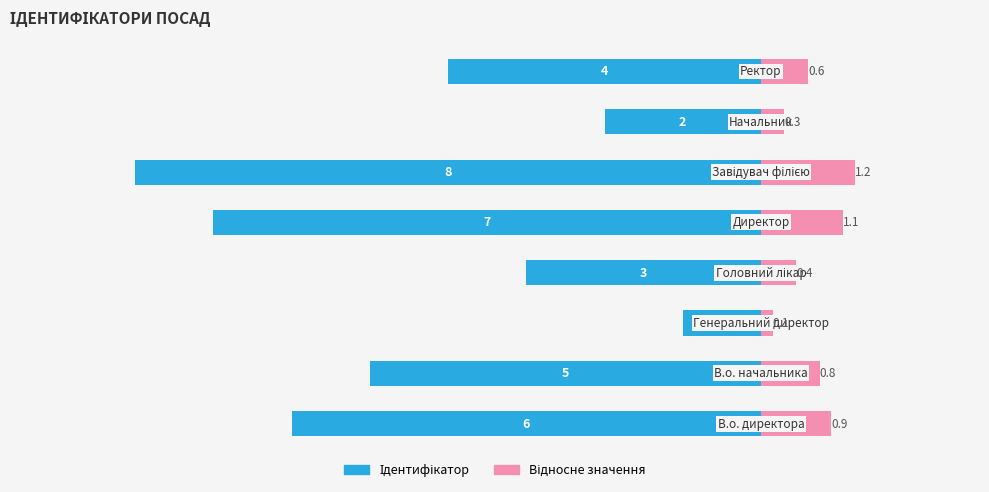

How many groups of bars are there?

8